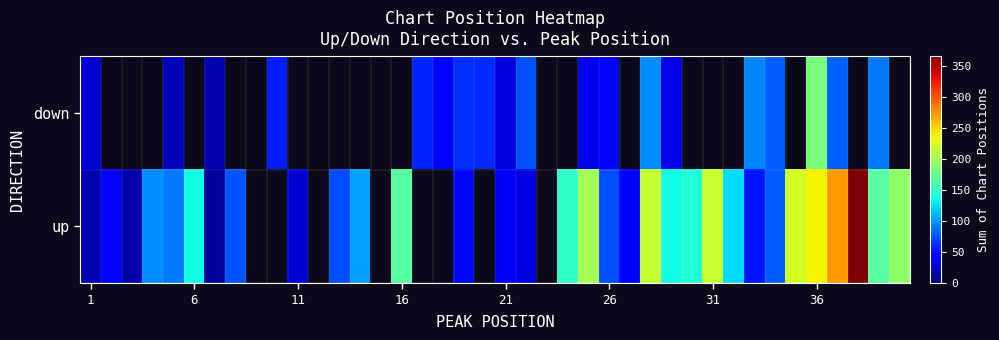

Count the number of data series in this chart.

2